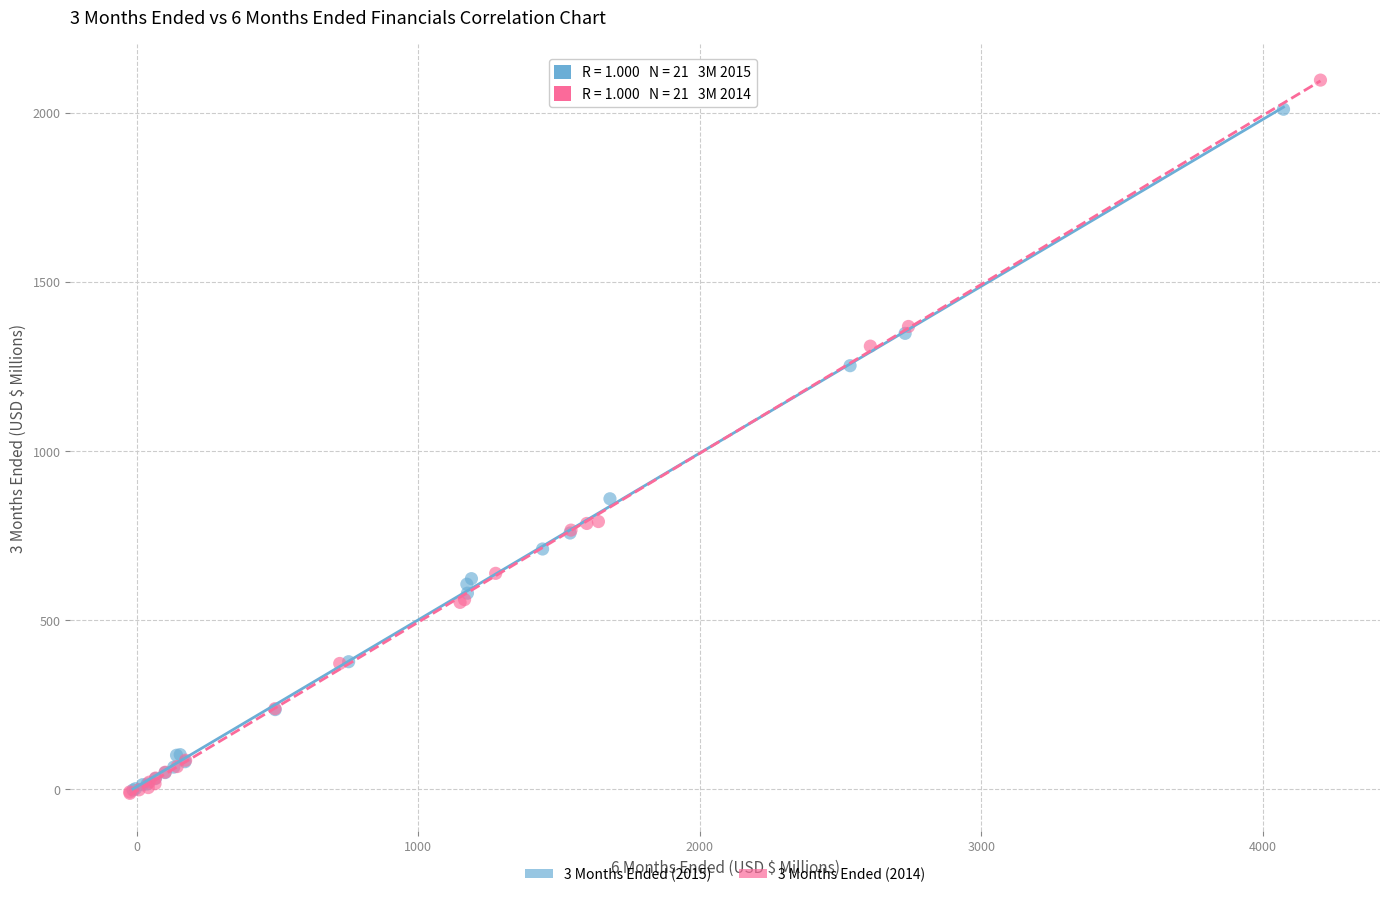

Which series reaches the maximum Y coordinate?

3 Months Ended (2014)